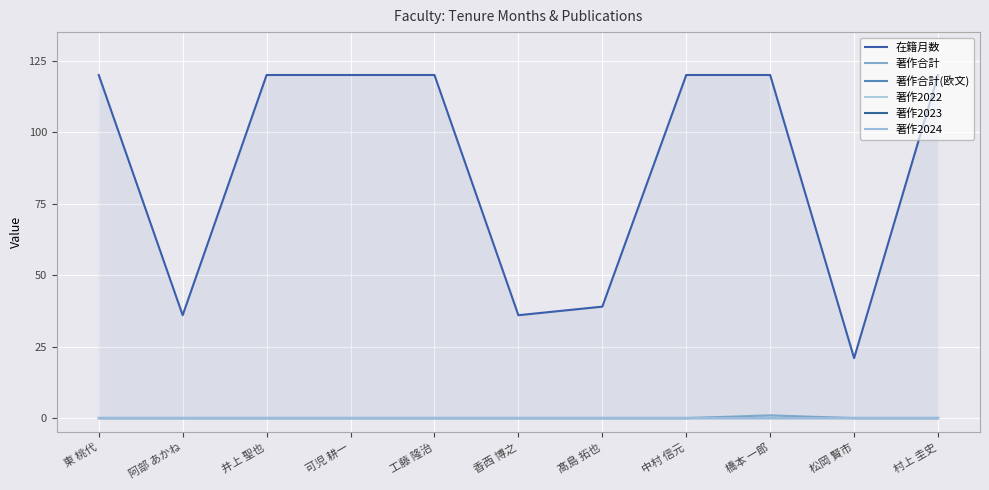

At which category is the sum across all series the highest?

橋本 一郎